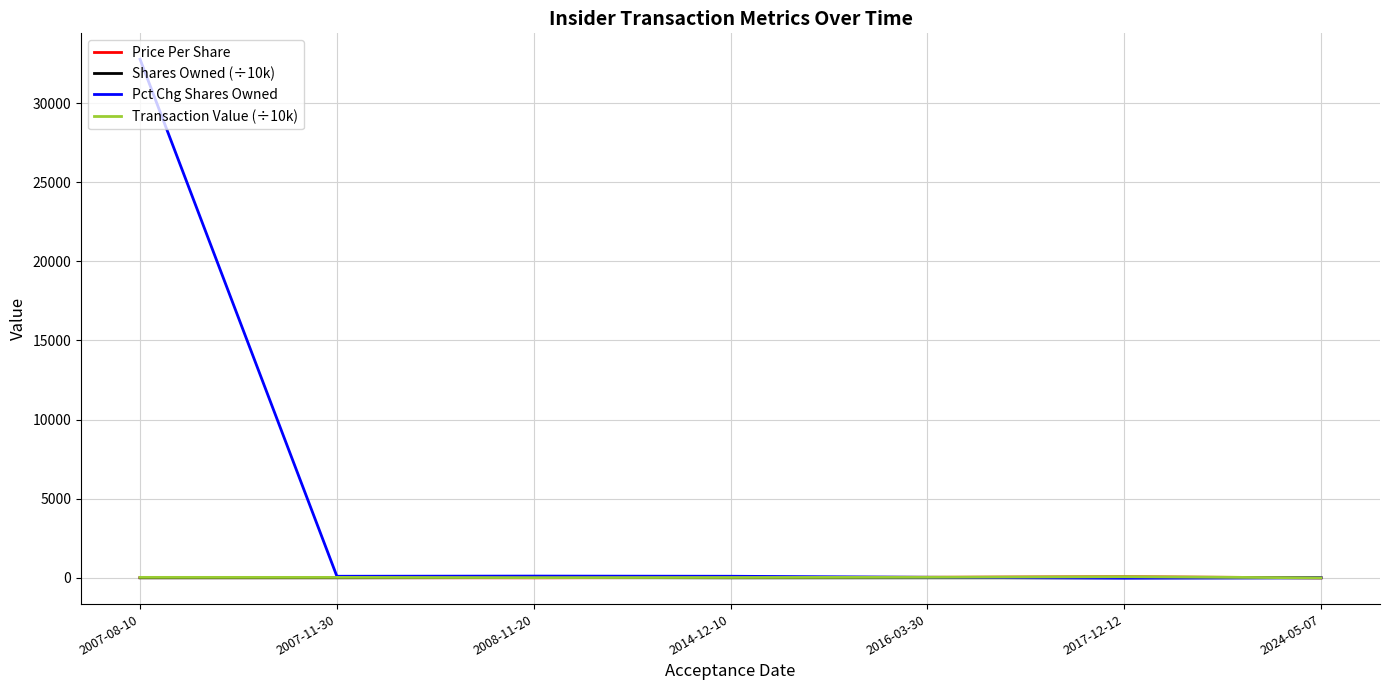

Which series has the widest spread of values?

Pct Chg Shares Owned